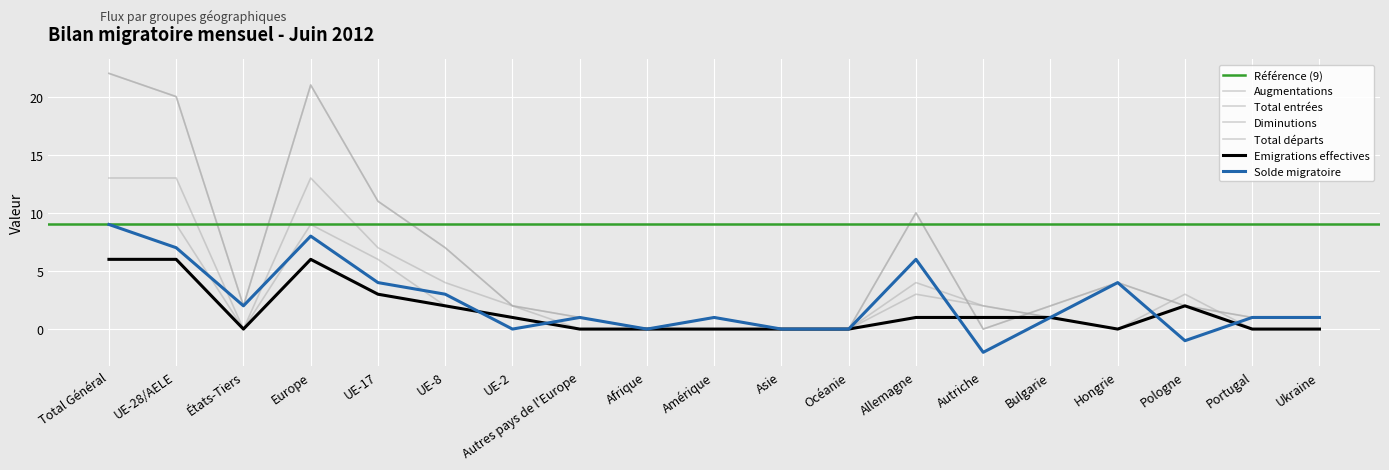

What is the sum of the Augmentations values at Ukraine and Amérique?

2